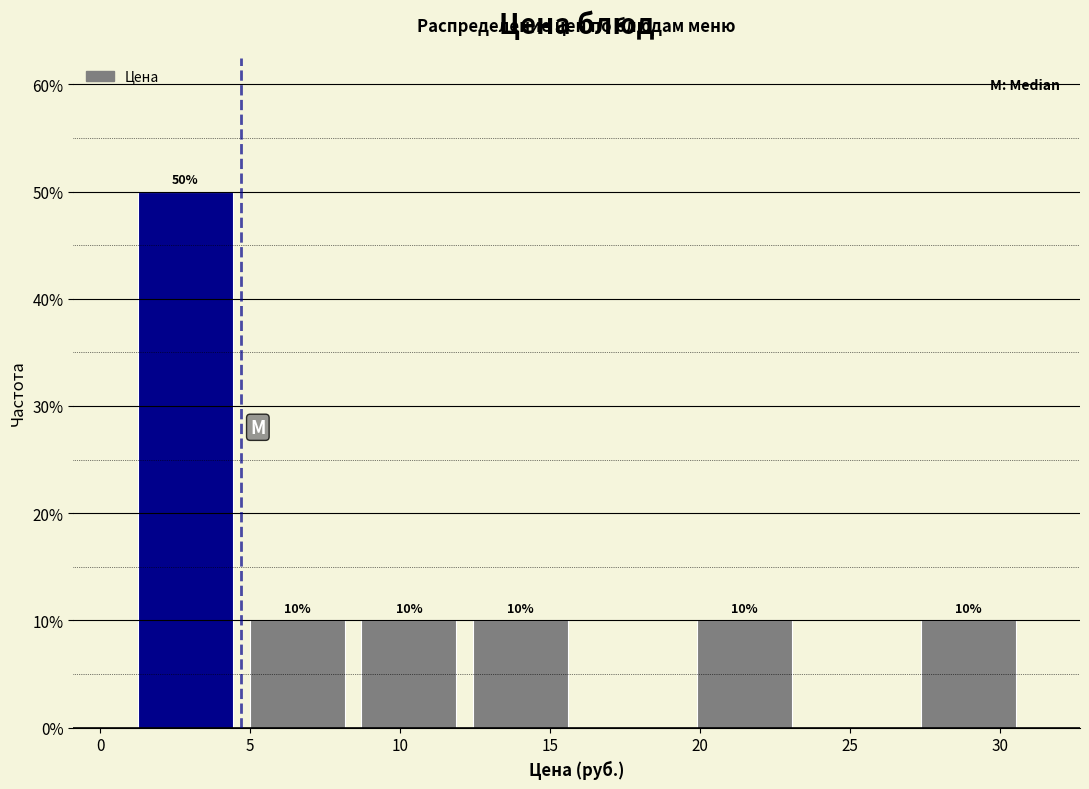

Which range on the x-axis has the tallest bar?

1.0 to 4.5